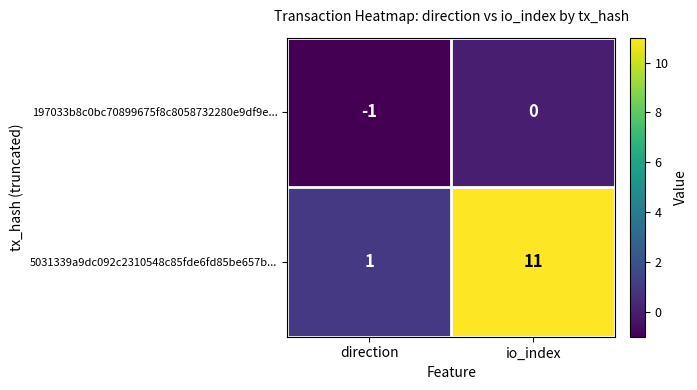

Reading left to right, transcribe all the data shown in this chart.

197033b8c0bc70899675f8c8058732280e9df9e...: -1	0
5031339a9dc092c2310548c85fde6fd85be657b...: 1	11